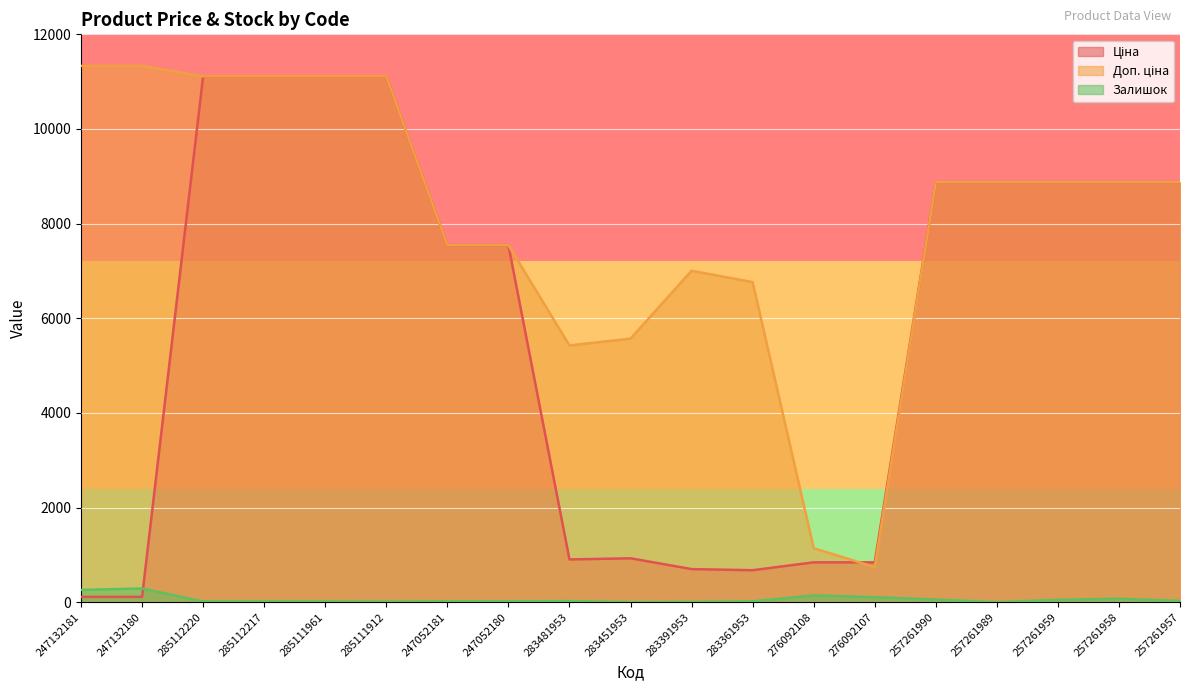

At 283481953, list the series in order from largest to smallest.

Доп. ціна, Ціна, Залишок